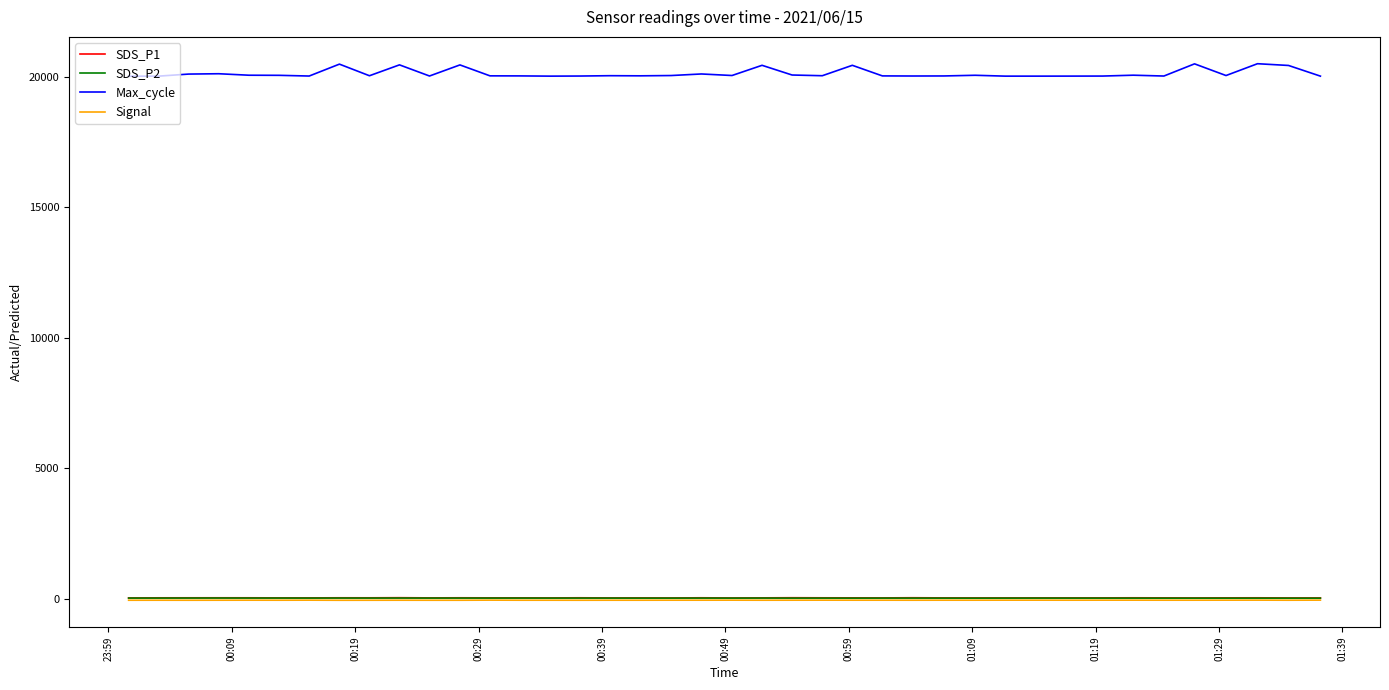

Which series has the widest spread of values?

Max_cycle